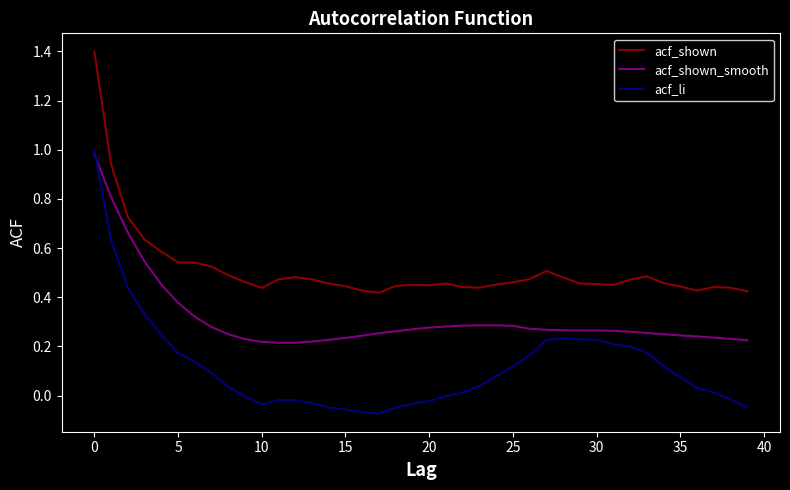

Which series has the widest spread of values?

acf_li